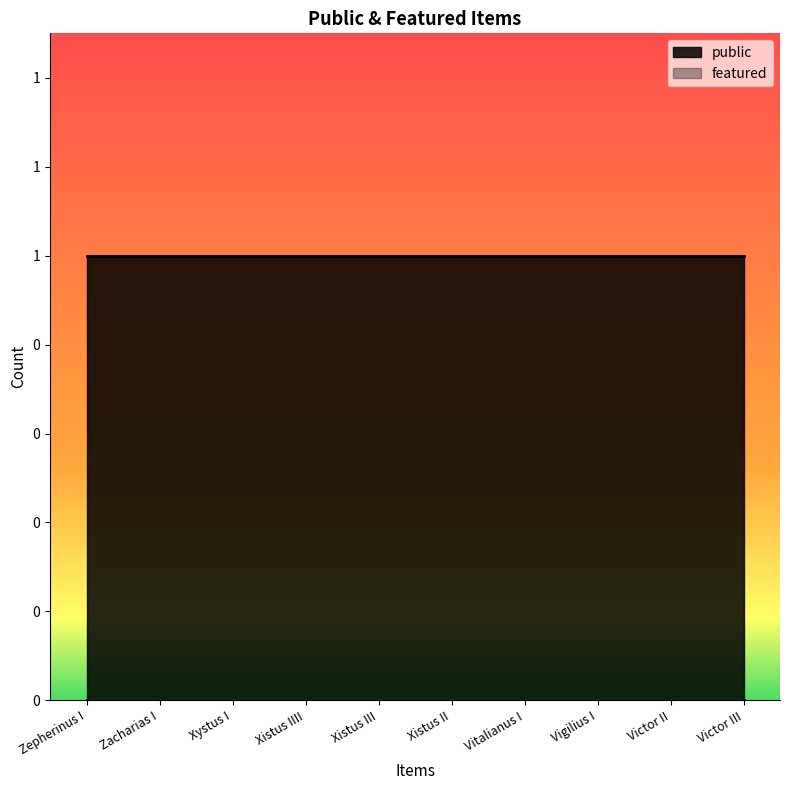

What is the average value of the public series?

1